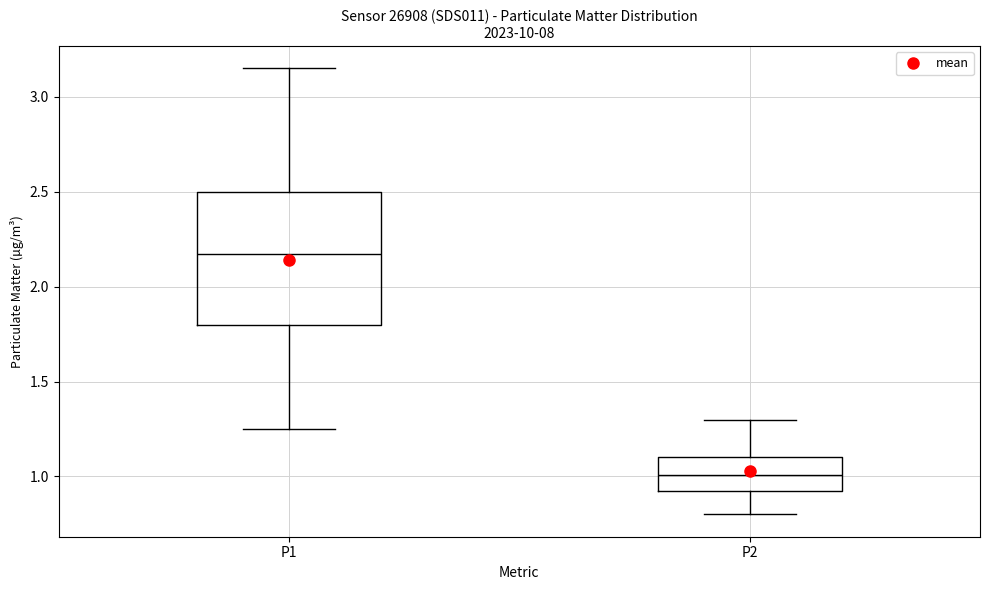

Reading left to right, read every box against the y-axis: the position of its median line, the range the box covers, and the ends of its whiskers. The values are not printed on the chart, so give them approximately, as read against the axis.

P1: median 2.15, box 1.80 to 2.50, whiskers 1.25 to 3.15
P2: median 1.00, box 0.90 to 1.10, whiskers 0.80 to 1.30